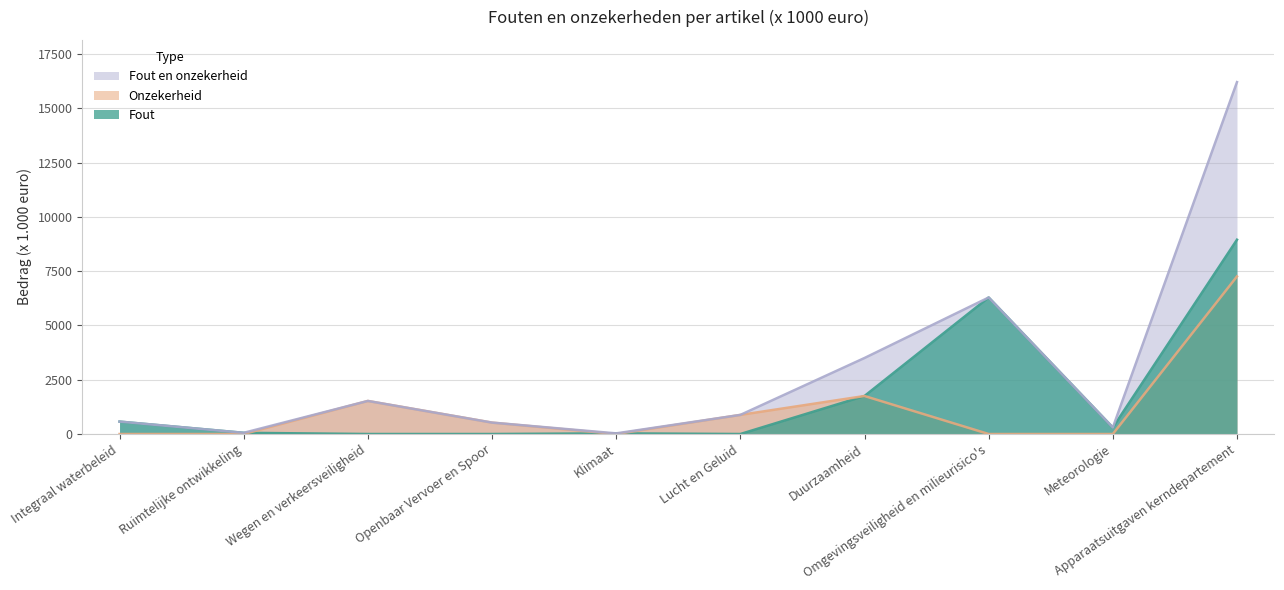

What is the sum of the Onzekerheid values at Ruimtelijke ontwikkeling and Openbaar Vervoer en Spoor?

526